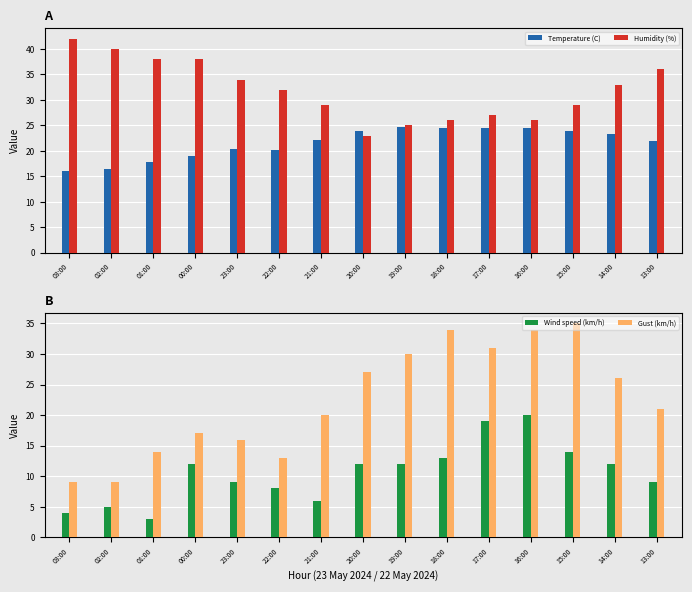

How many values in the Wind speed (km/h) series exceed 12?

4